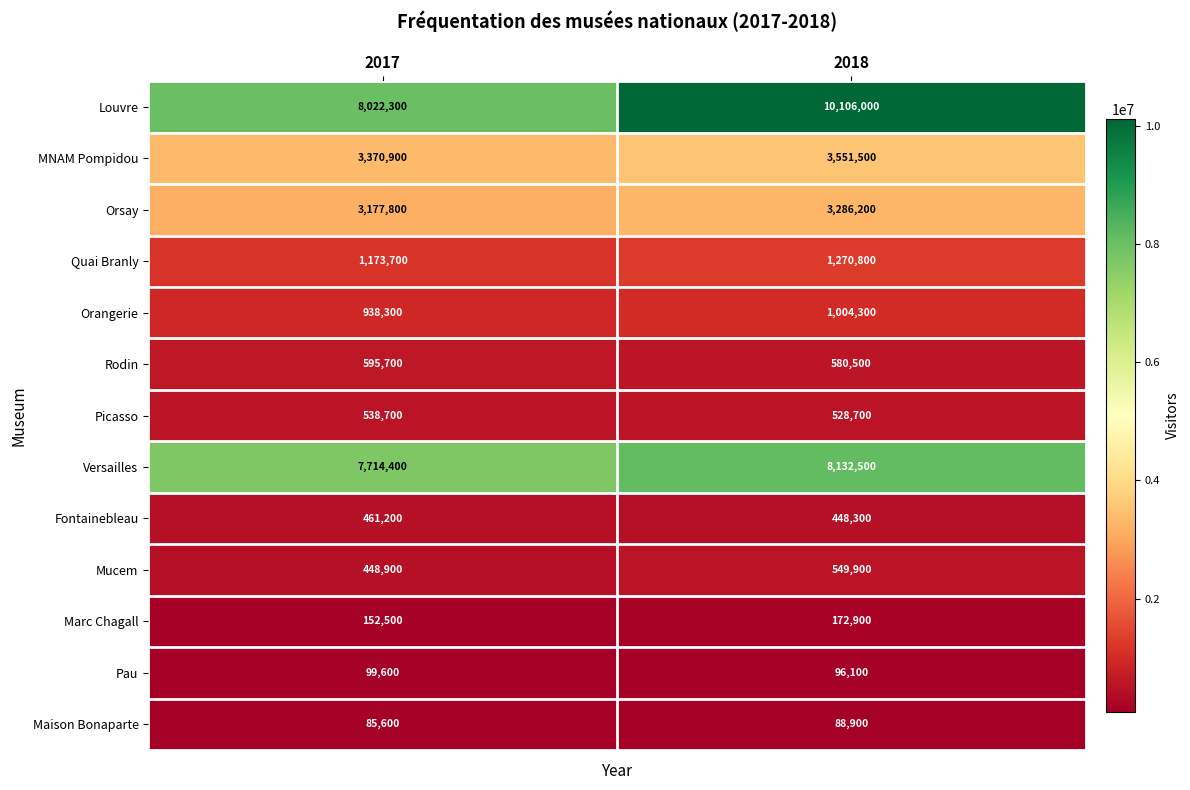

Reading left to right, transcribe all the data shown in this chart.

Louvre: 8022300	10106000
MNAM Pompidou: 3370900	3551500
Orsay: 3177800	3286200
Quai Branly: 1173700	1270800
Orangerie: 938300	1004300
Rodin: 595700	580500
Picasso: 538700	528700
Versailles: 7714400	8132500
Fontainebleau: 461200	448300
Mucem: 448900	549900
Marc Chagall: 152500	172900
Pau: 99600	96100
Maison Bonaparte: 85600	88900